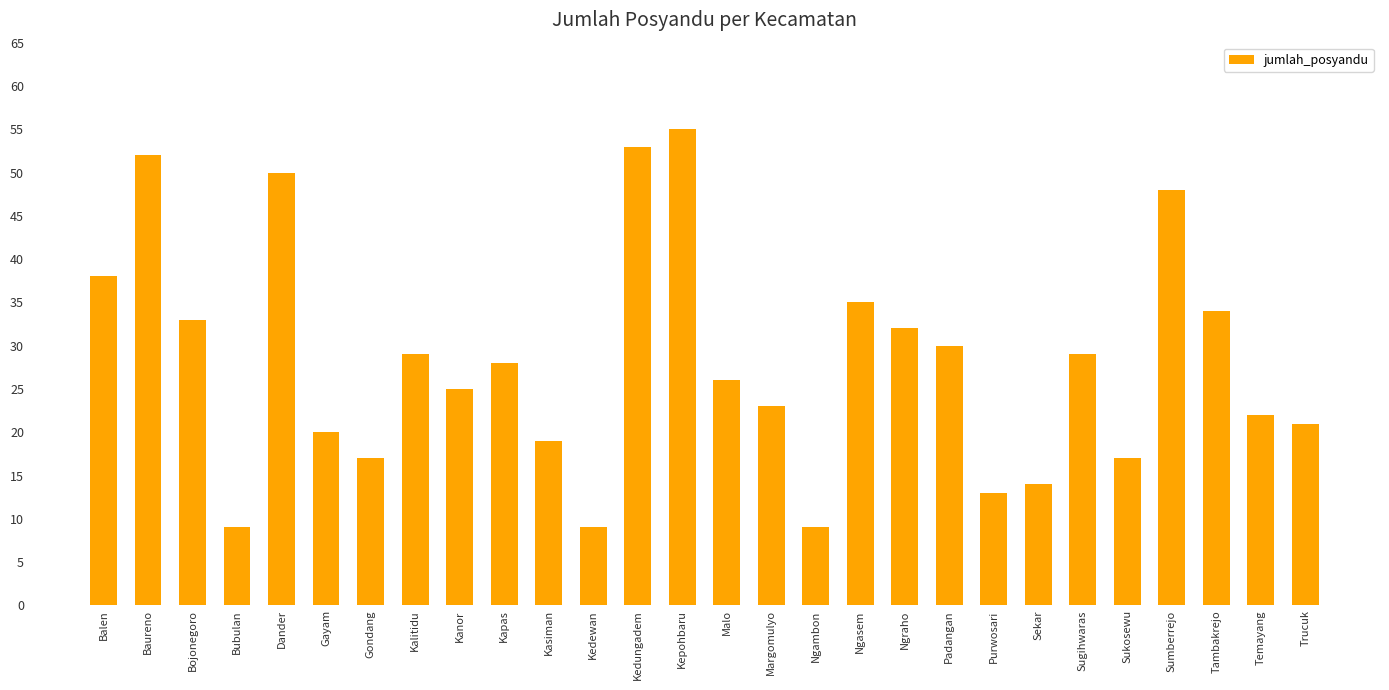

What is the sum of the values at Purwosari and Sumberrejo?

61